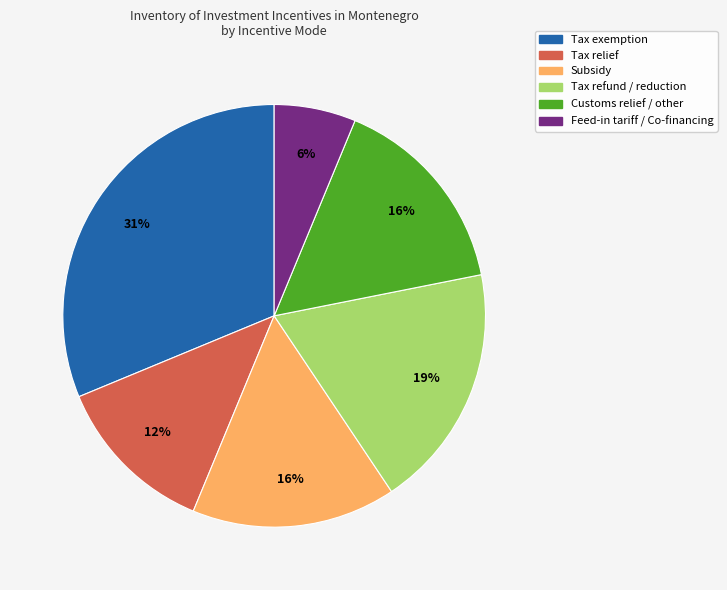

Which has a higher value, Tax relief or Subsidy?

Subsidy